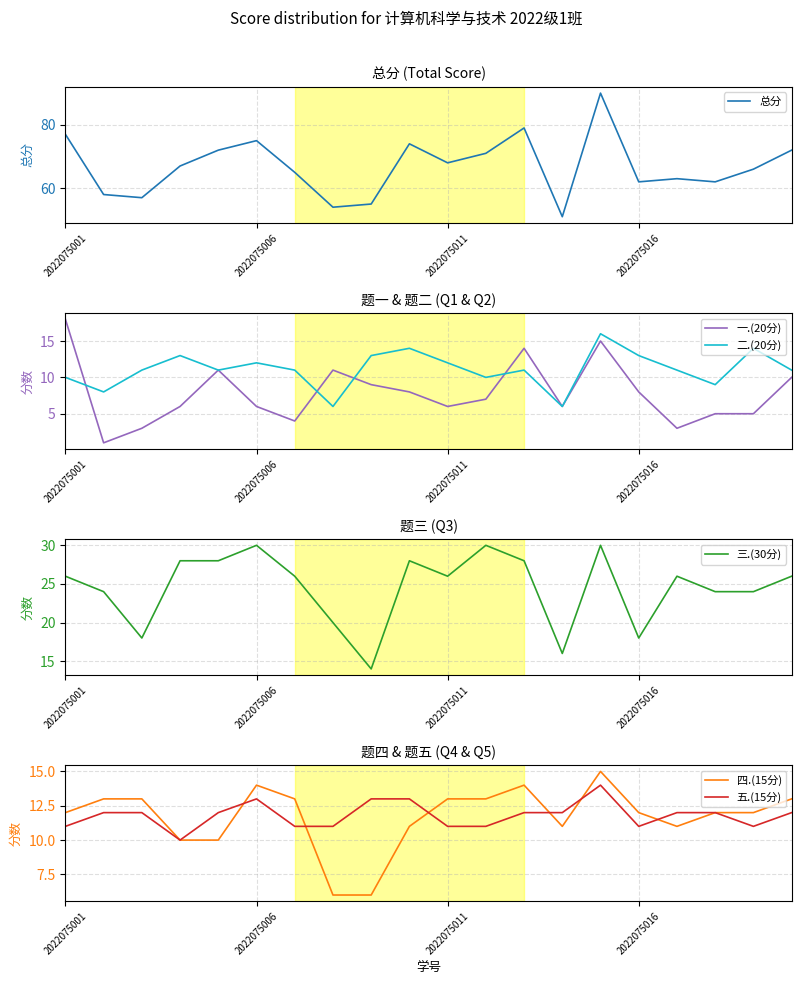

True or false: 三.(30分) has a value of 26 at 2022075011.

True